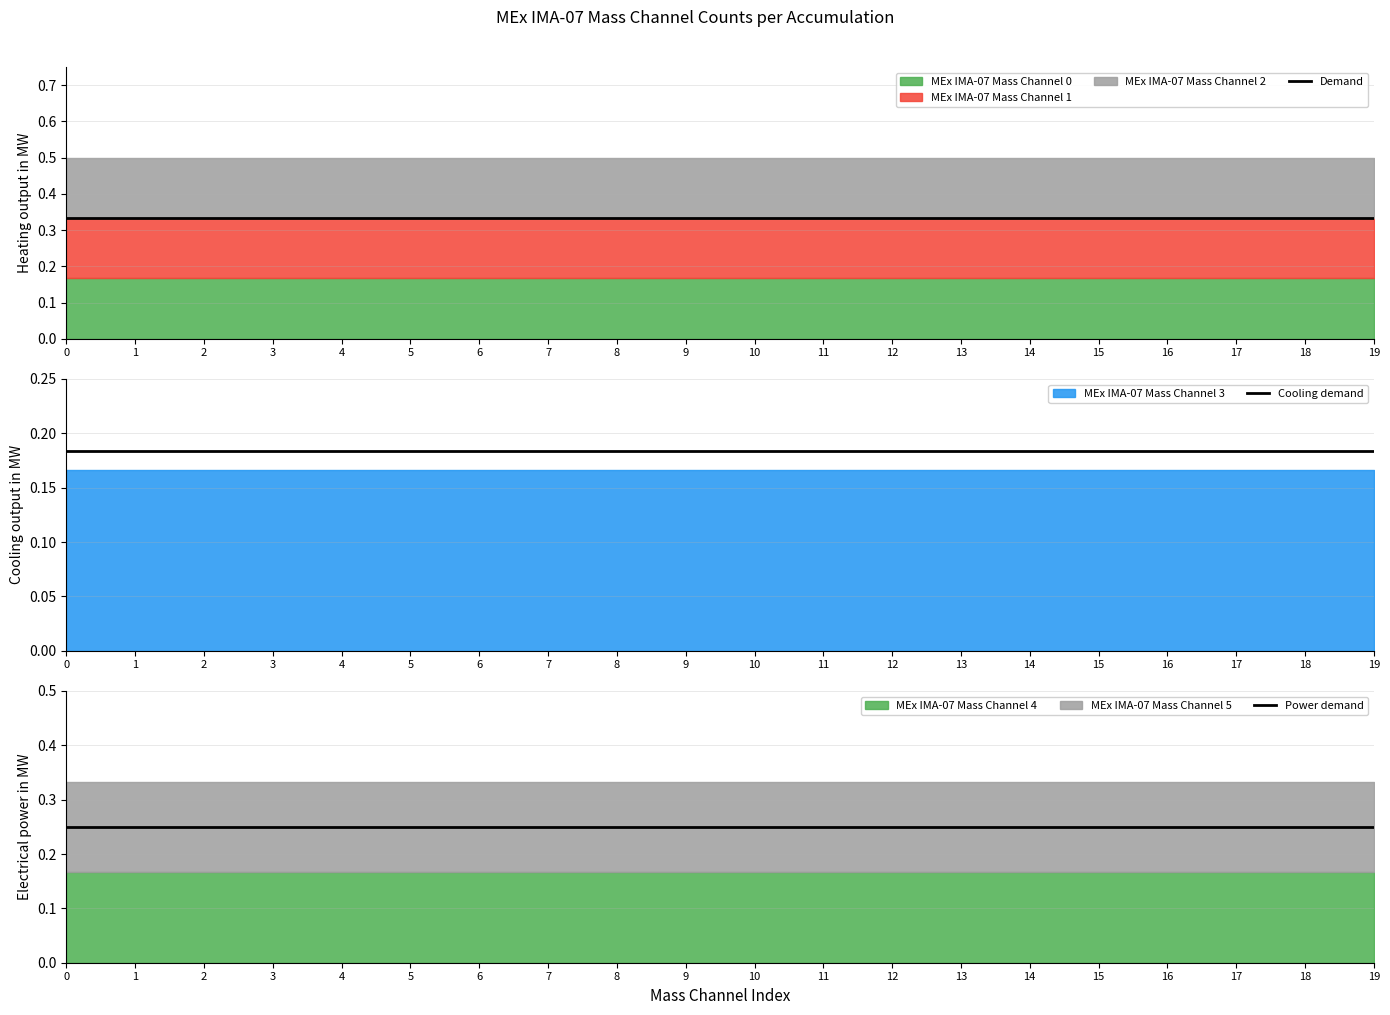

Reading left to right, list all the values displayed in this chart.

Demand: 0.3	0.3	0.3	0.3	0.3	0.3	0.3	0.3	0.3	0.3	0.3	0.3	0.3	0.3	0.3	0.3	0.3	0.3	0.3	0.3
Cooling demand: 0.2	0.2	0.2	0.2	0.2	0.2	0.2	0.2	0.2	0.2	0.2	0.2	0.2	0.2	0.2	0.2	0.2	0.2	0.2	0.2
Power demand: 0.2	0.2	0.2	0.2	0.2	0.2	0.2	0.2	0.2	0.2	0.2	0.2	0.2	0.2	0.2	0.2	0.2	0.2	0.2	0.2